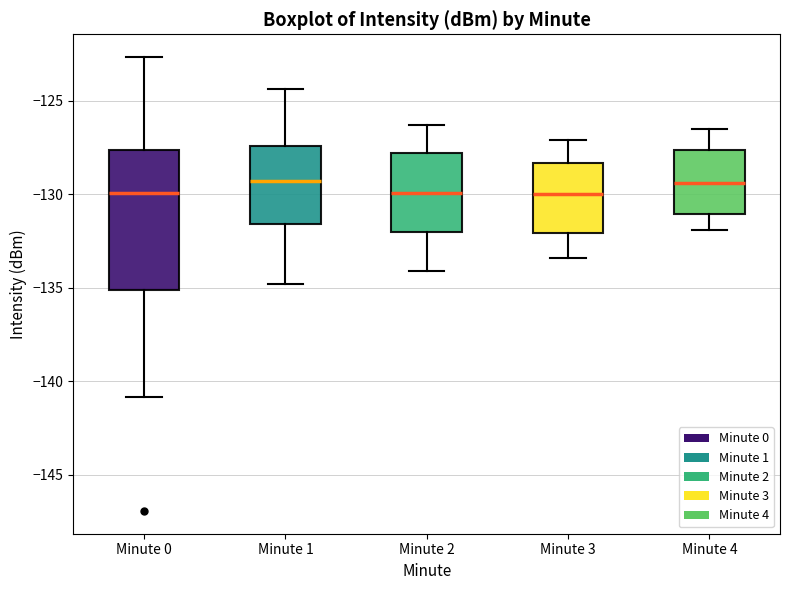

Comparing the boxes themselves (not the whiskers), which one is the tallest?

Minute 0